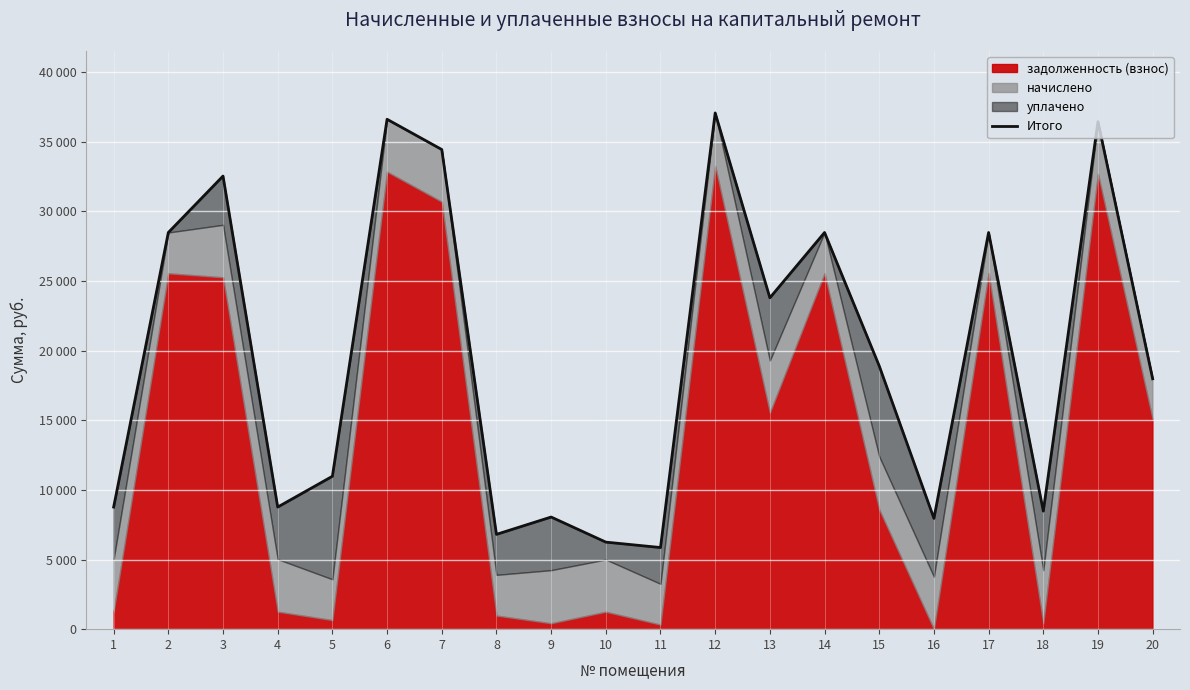

Read the value at 5.

10975.9